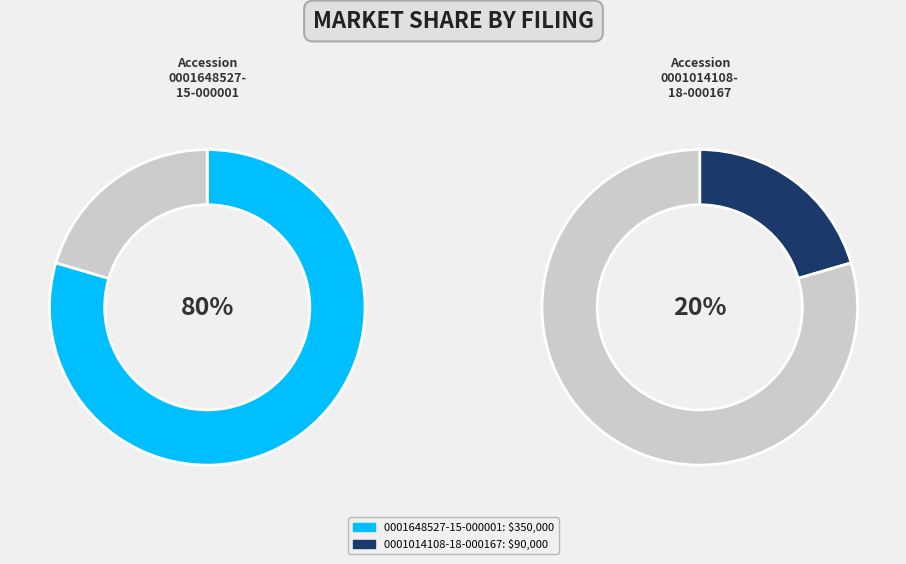

Does 0001014108-18-000167 represent more than half of the total?

No